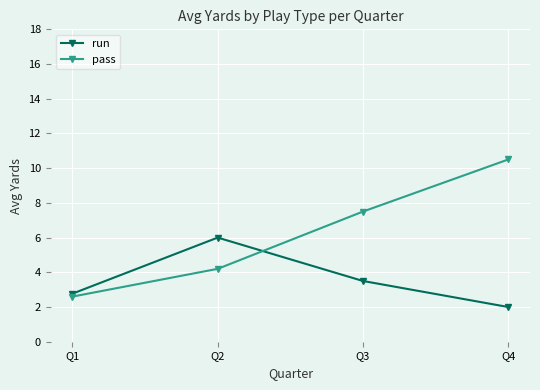

What is the sum of all run values?

14.3